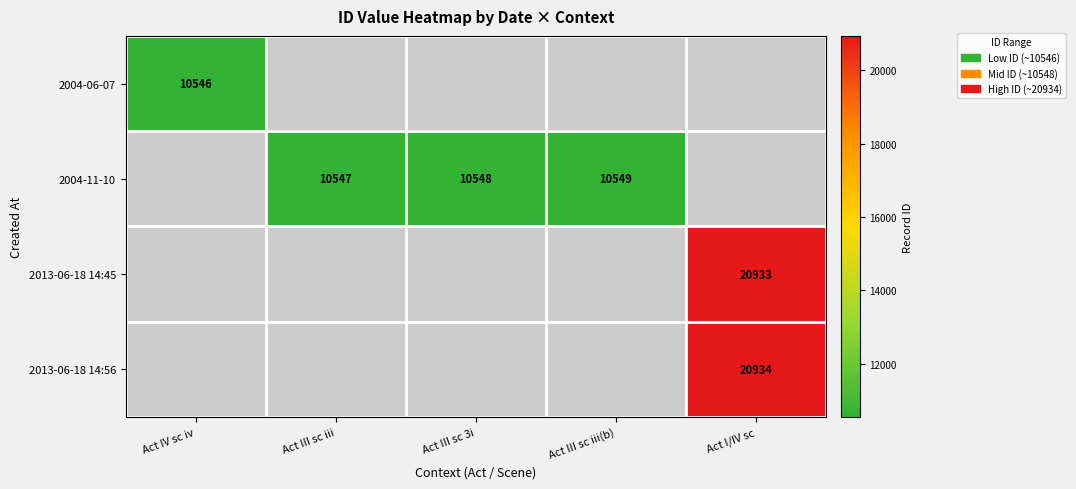

What is the greatest value displayed?

20934.0